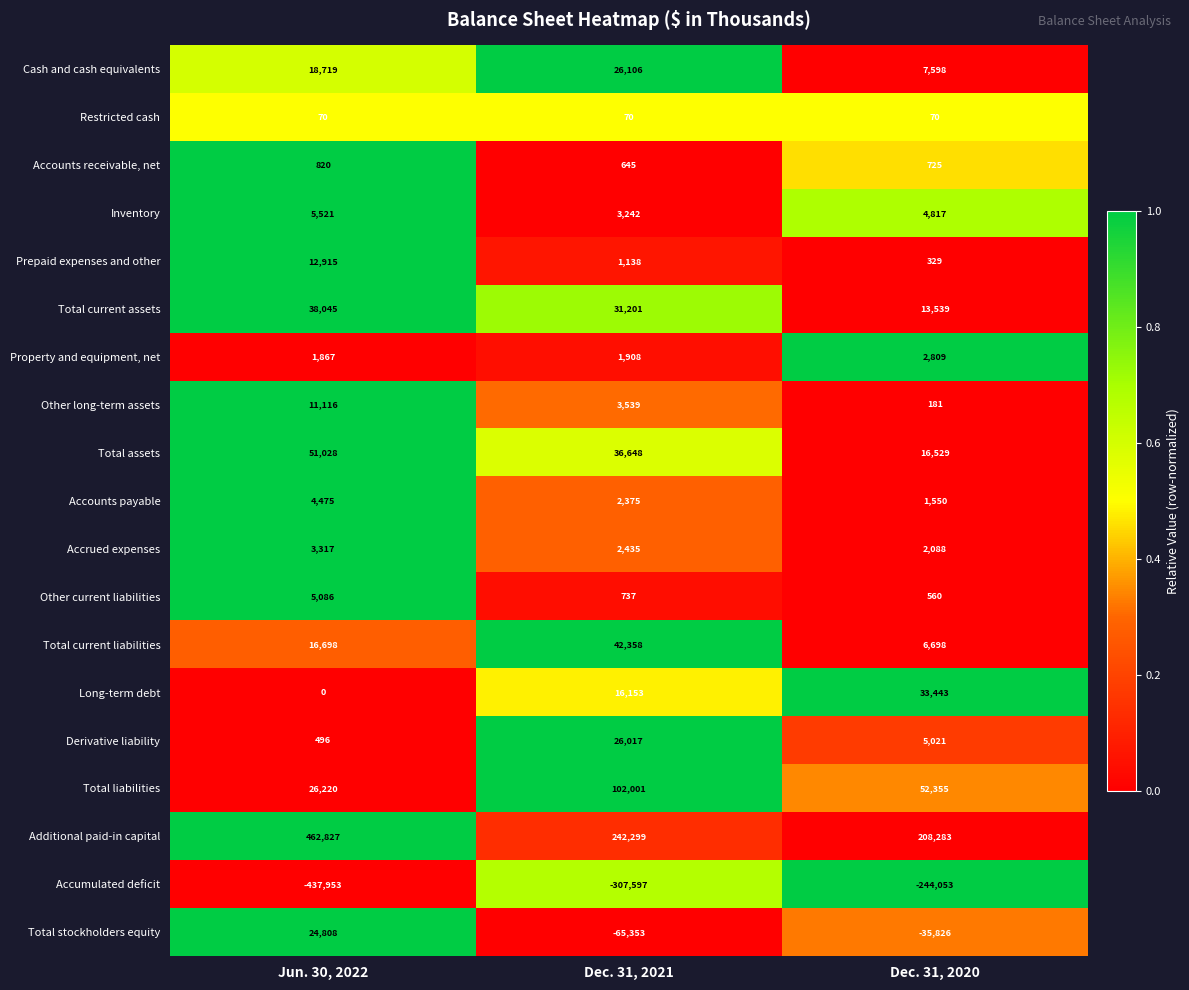

Count the Total current liabilities values in the range 6698 to 42358.

3